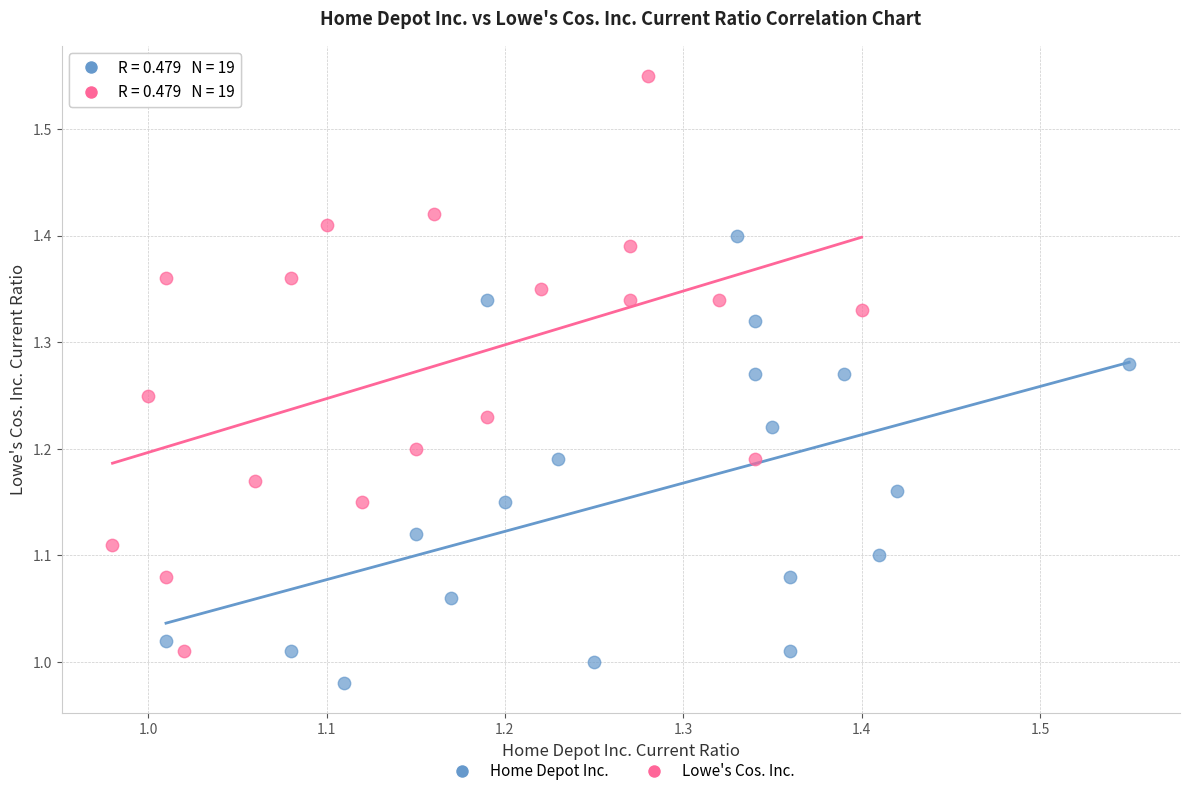

Which series has the largest Y range (max minus min)?

Lowe's Cos. Inc.